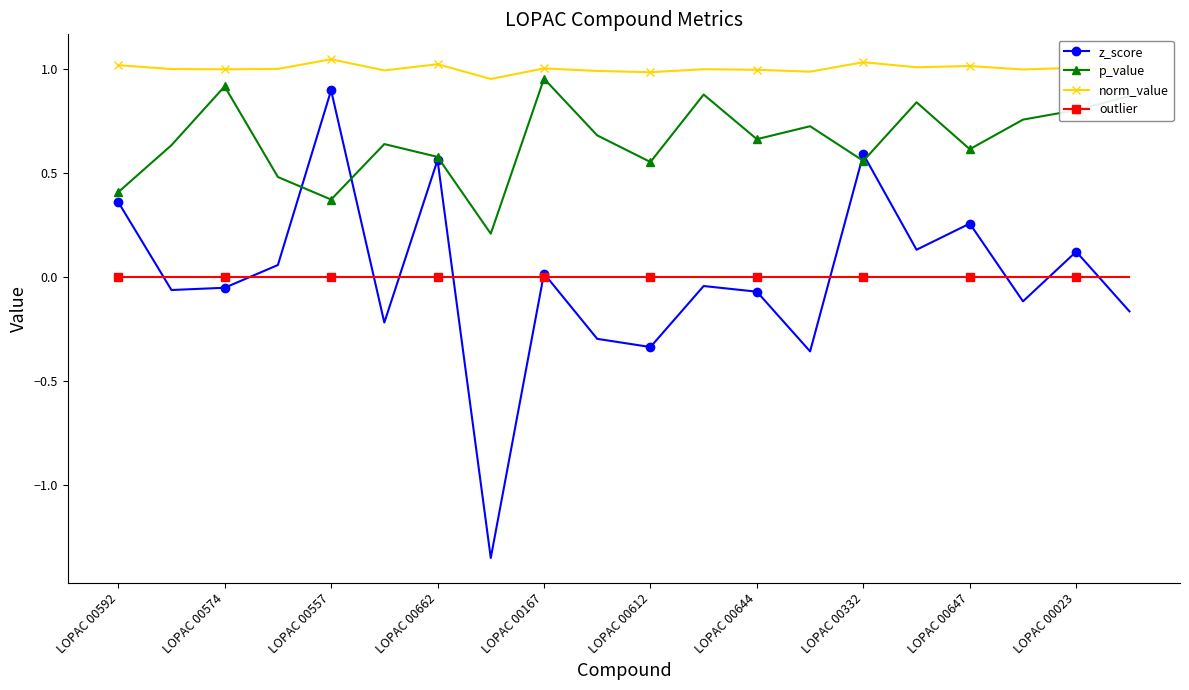

Rank the series by their maximum value, from highest to lowest.

norm_value, p_value, z_score, outlier